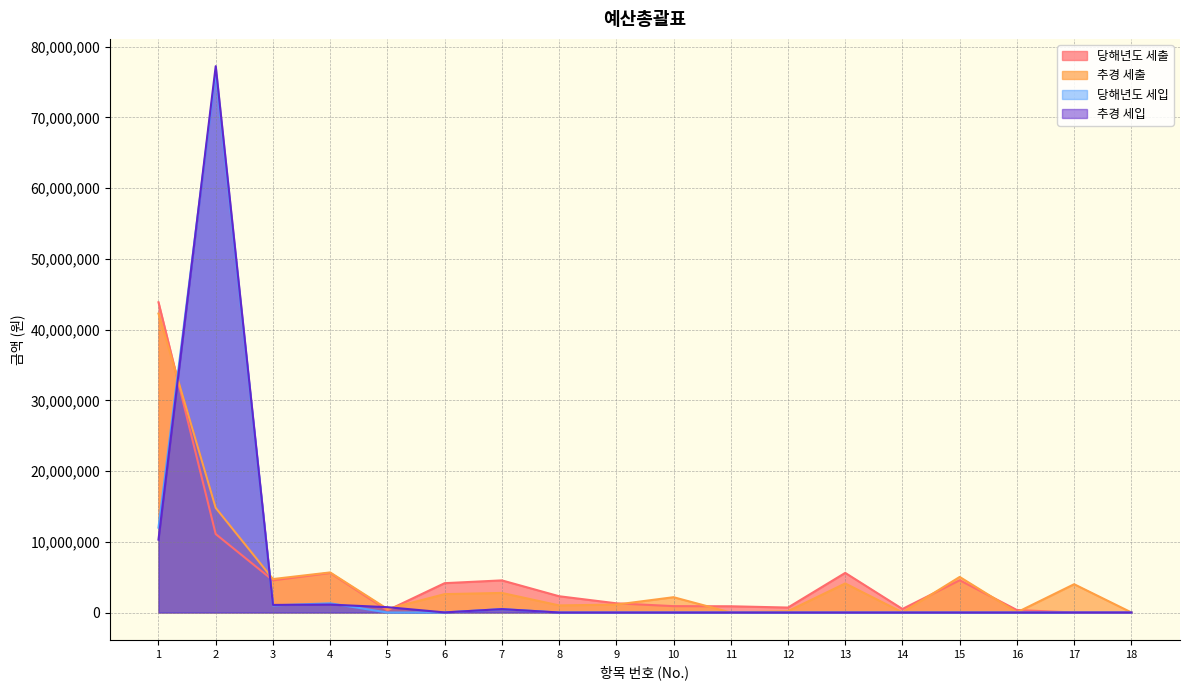

Rank the categories by 당해년도 세출 value from lowest to highest.

17, 18, 5, 16, 14, 12, 11, 10, 9, 8, 6, 7, 3, 15, 4, 13, 2, 1